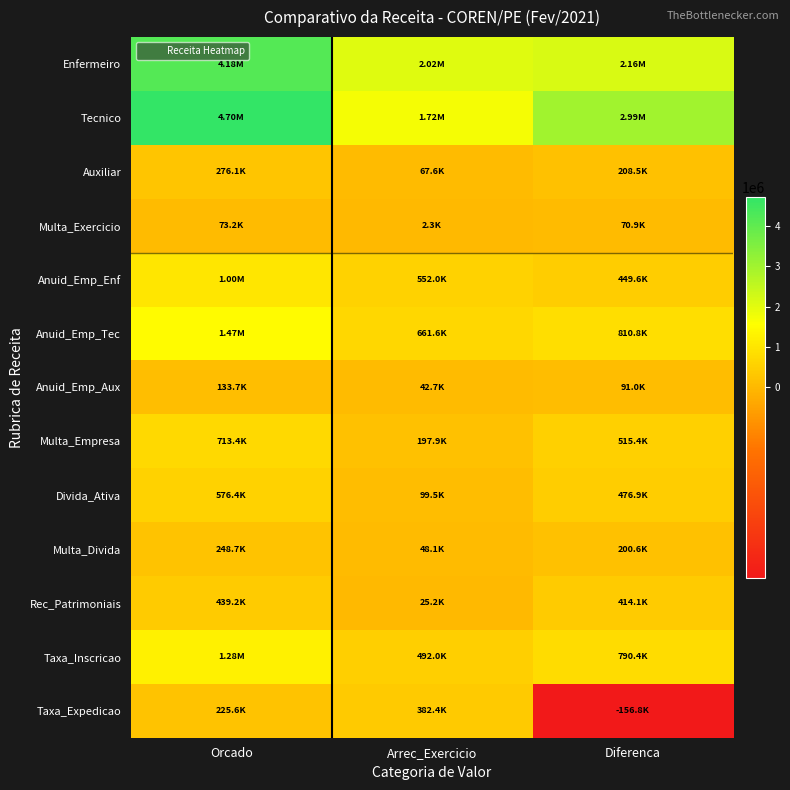

What is the spread (max minus min) of values at Diferenca?

3144126.6